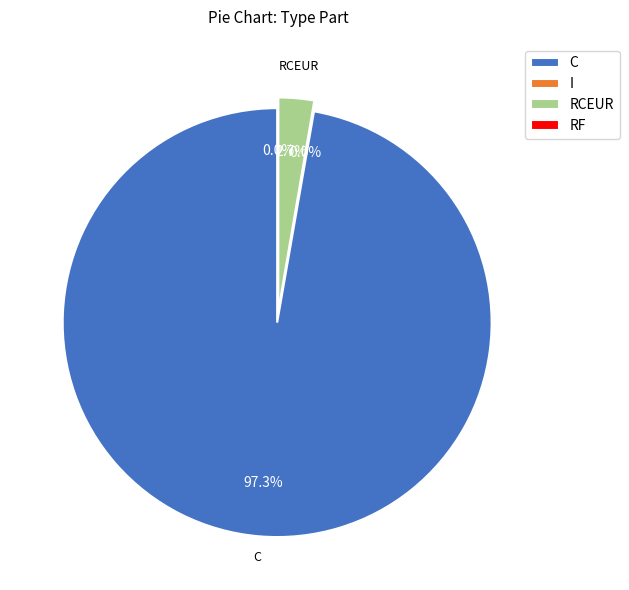

Between I and RCEUR, which is larger?

RCEUR